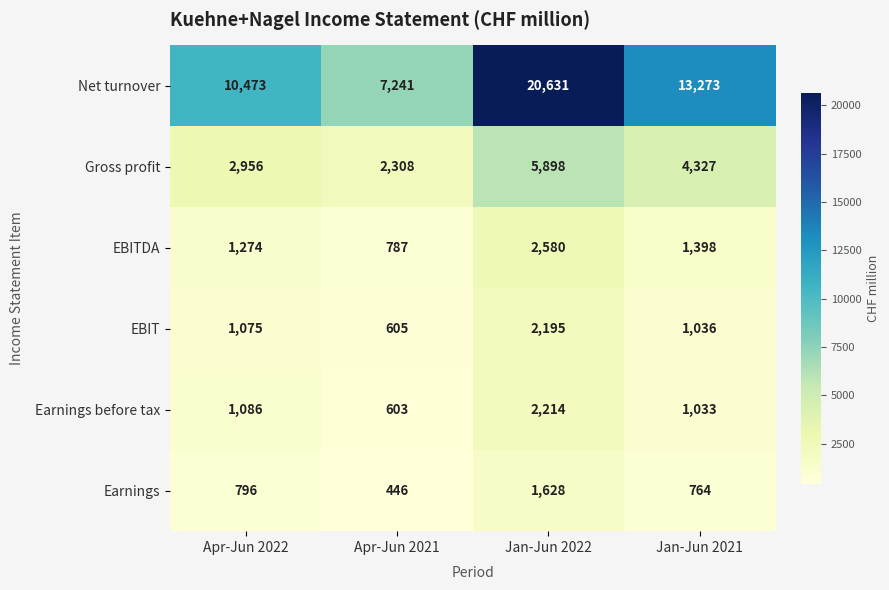

Reading left to right, what are all the values shown in this chart?

Net turnover: 10473	7241	20631	13273
Gross profit: 2956	2308	5898	4327
EBITDA: 1274	787	2580	1398
EBIT: 1075	605	2195	1036
Earnings before tax: 1086	603	2214	1033
Earnings: 796	446	1628	764